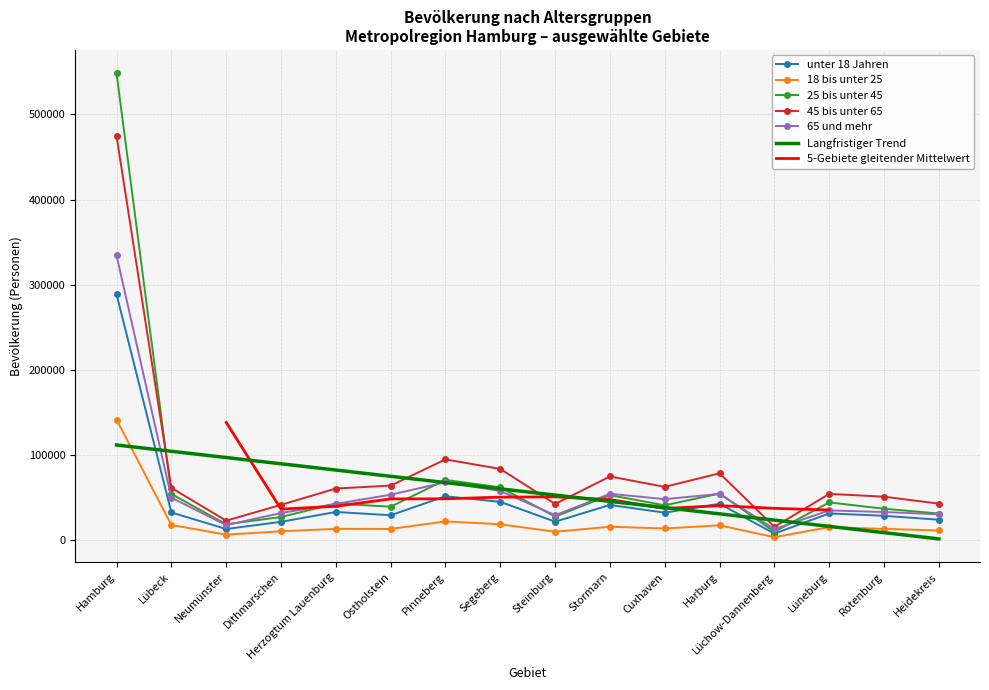

Is it true that Langfristiger Trend equals 60361.6 at Segeberg?

True